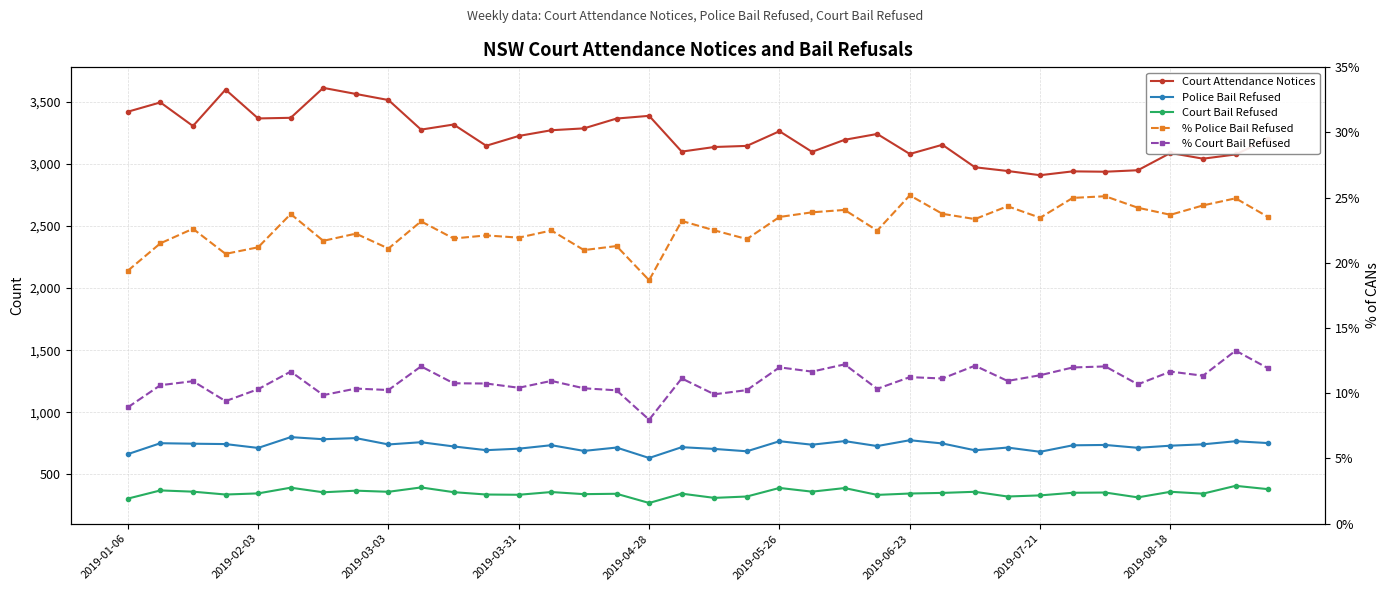

The value of % Court Bail Refused at 31 is 14.8. True or false?

False